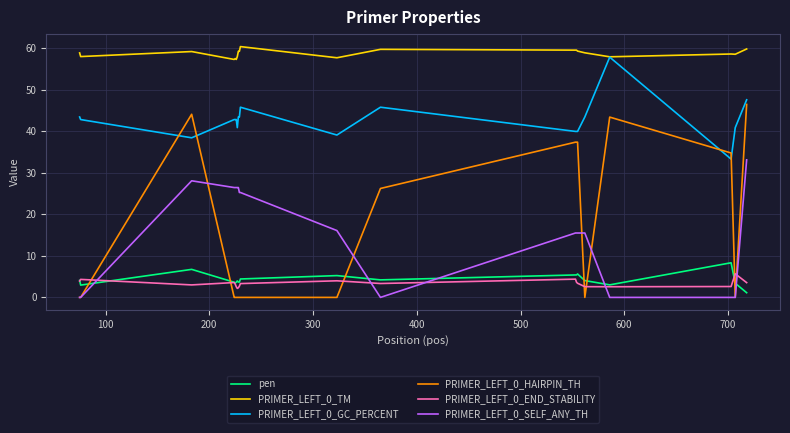

Which series has the largest total across all categories?

PRIMER_LEFT_0_TM